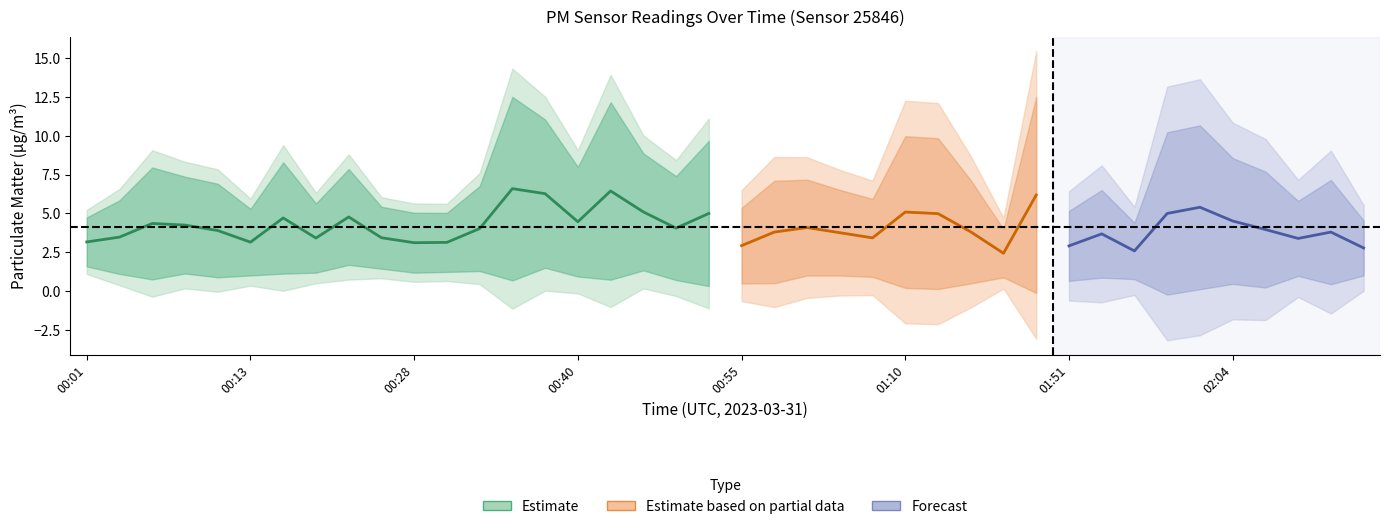

What is the label of the 19th point from the right?

00:57